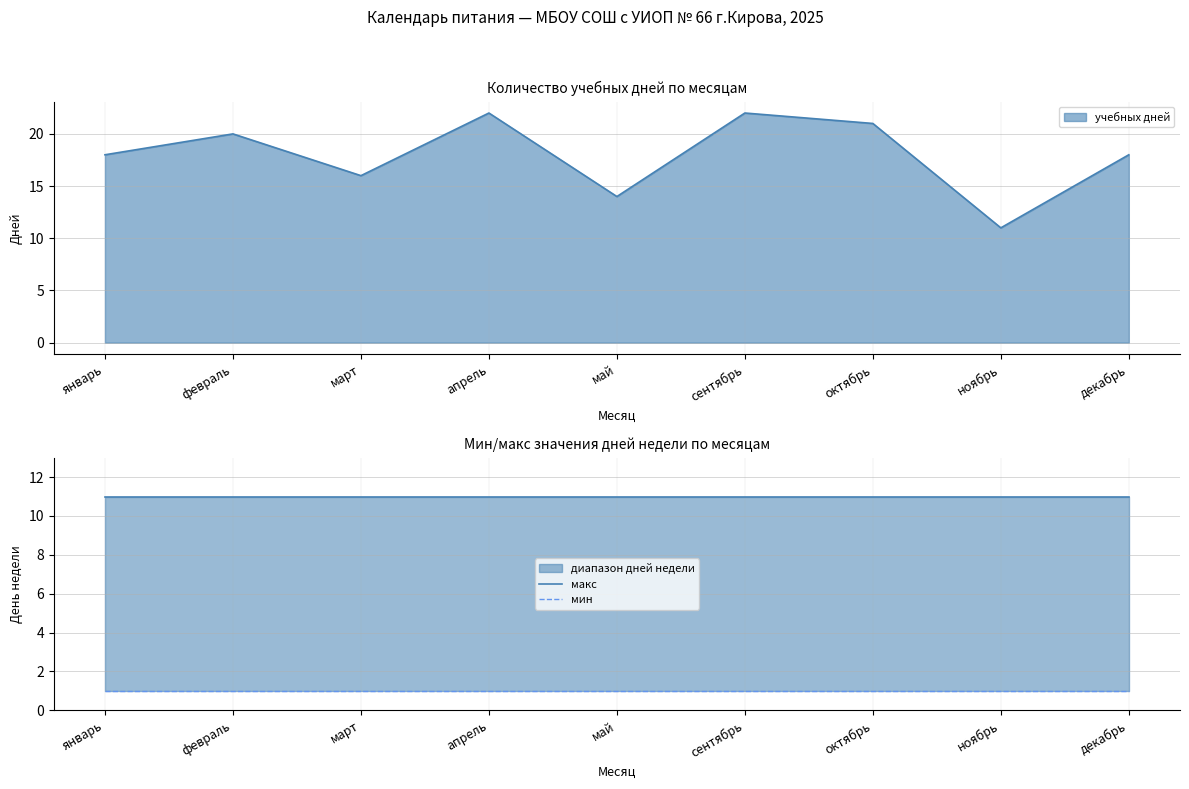

True or false: мин and макс cross at least once.

False